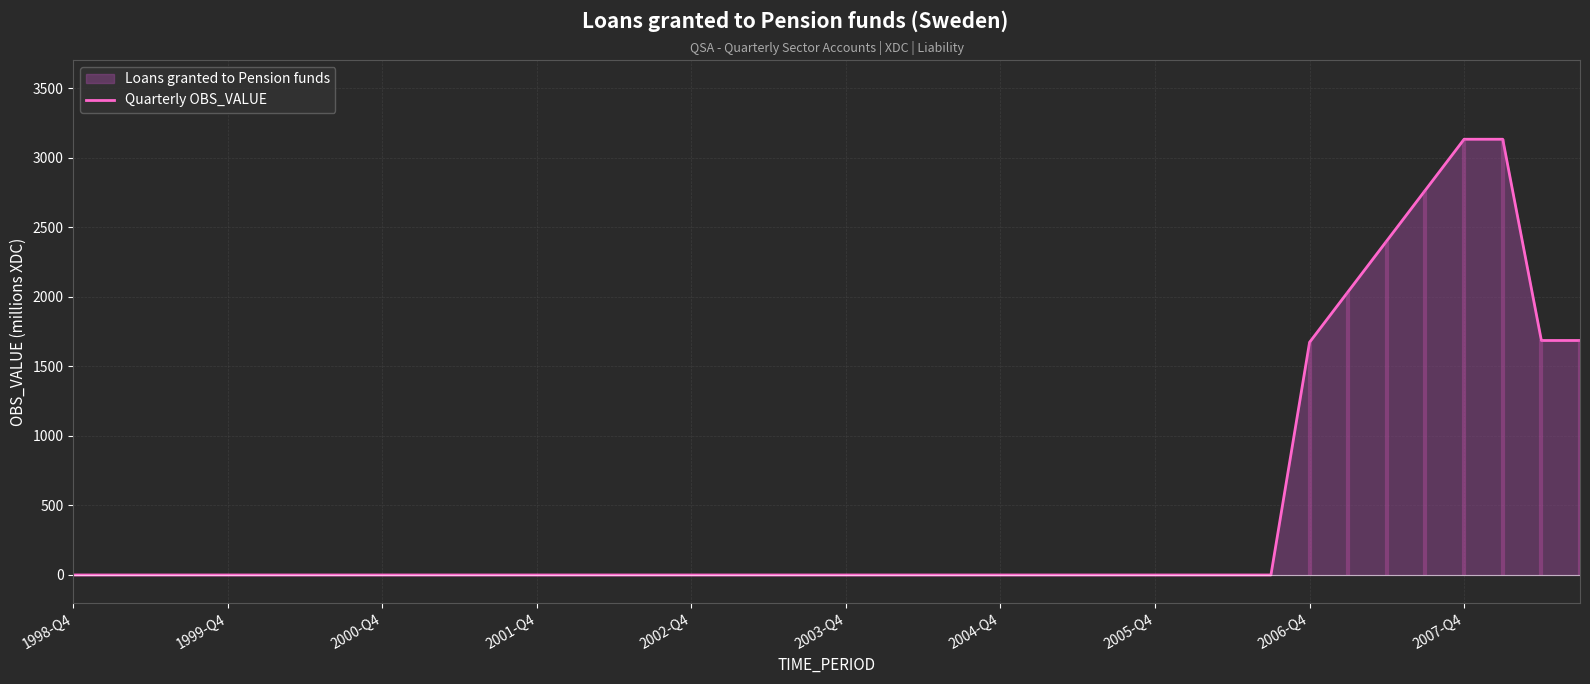

Count the number of data series in this chart.

1